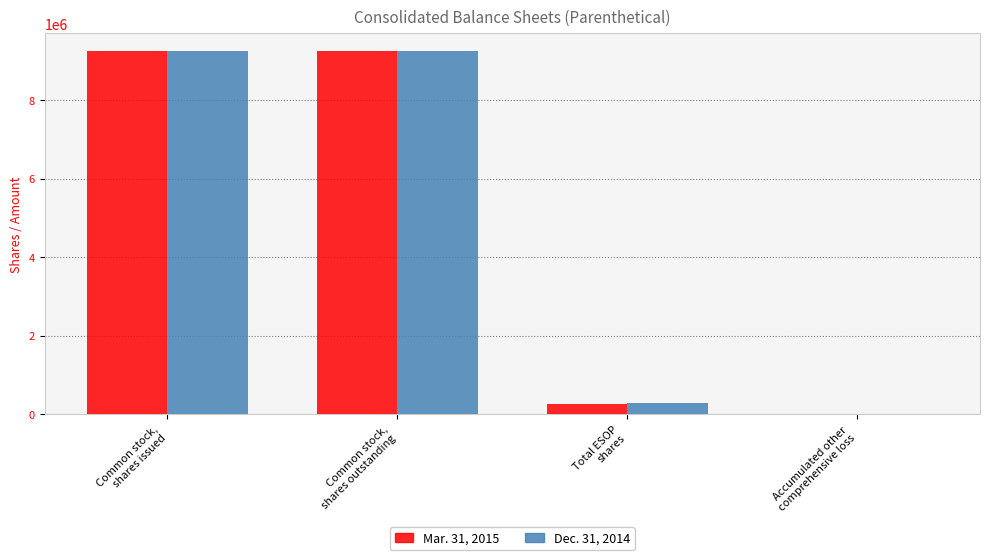

What are all the series names shown in the legend?

Mar. 31, 2015, Dec. 31, 2014